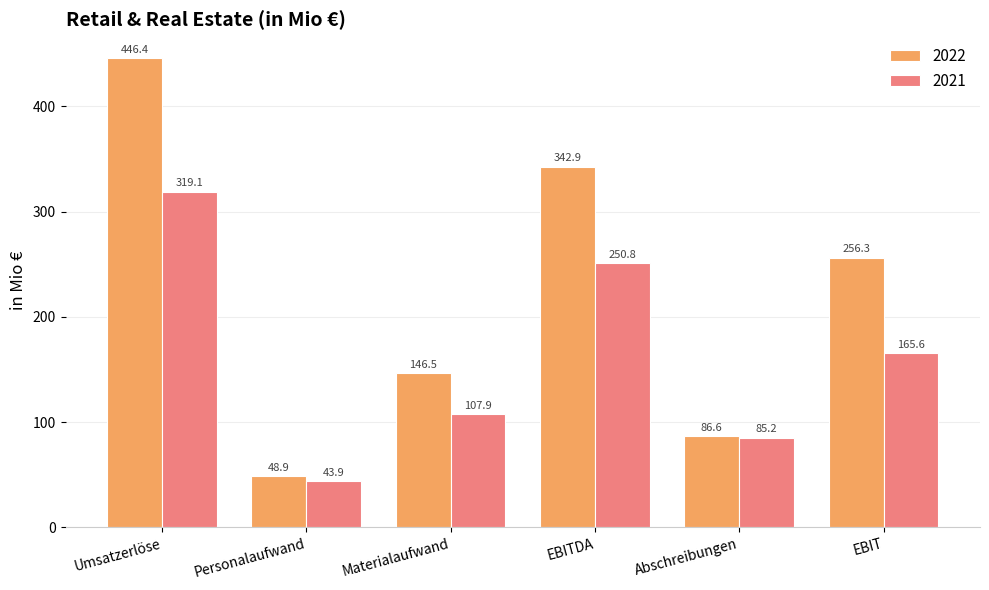

Where does the 2022 series first go above 256?

Umsatzerlöse